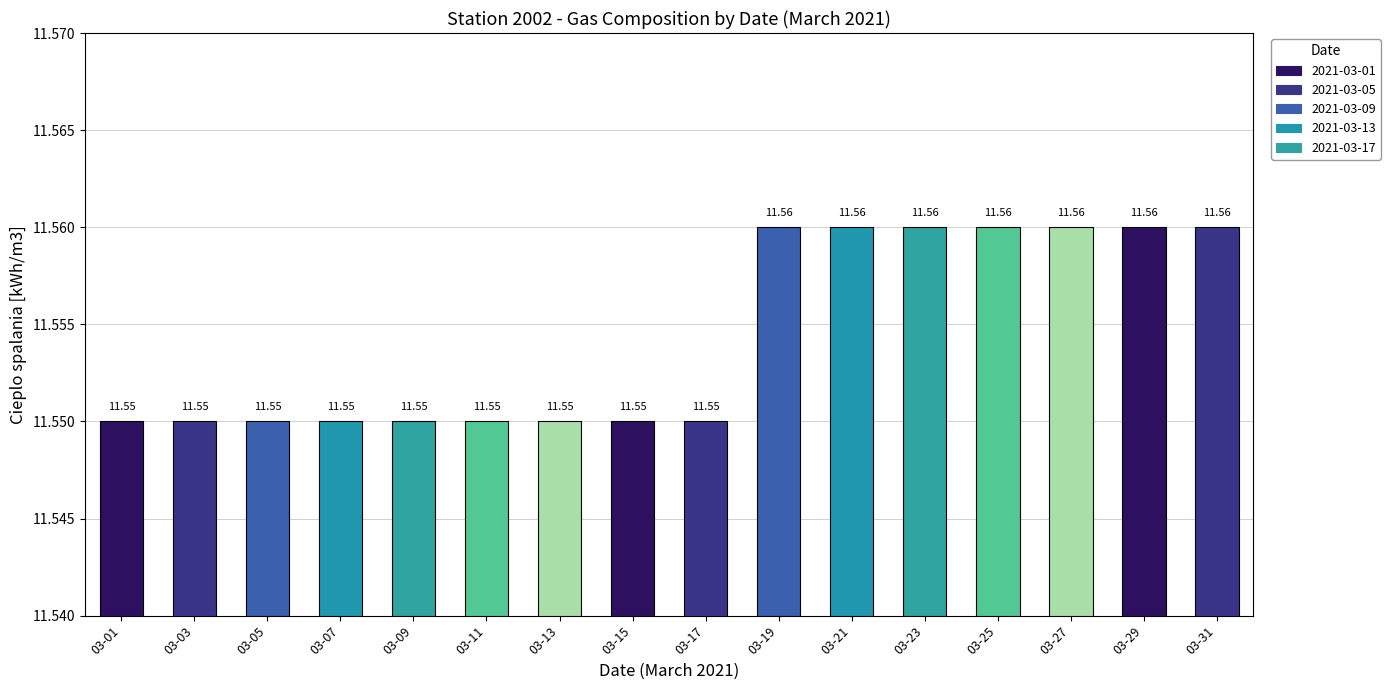

Reading left to right, transcribe all the data shown in this chart.

11.6	11.6	11.6	11.6	11.6	11.6	11.6	11.6	11.6	11.6	11.6	11.6	11.6	11.6	11.6	11.6